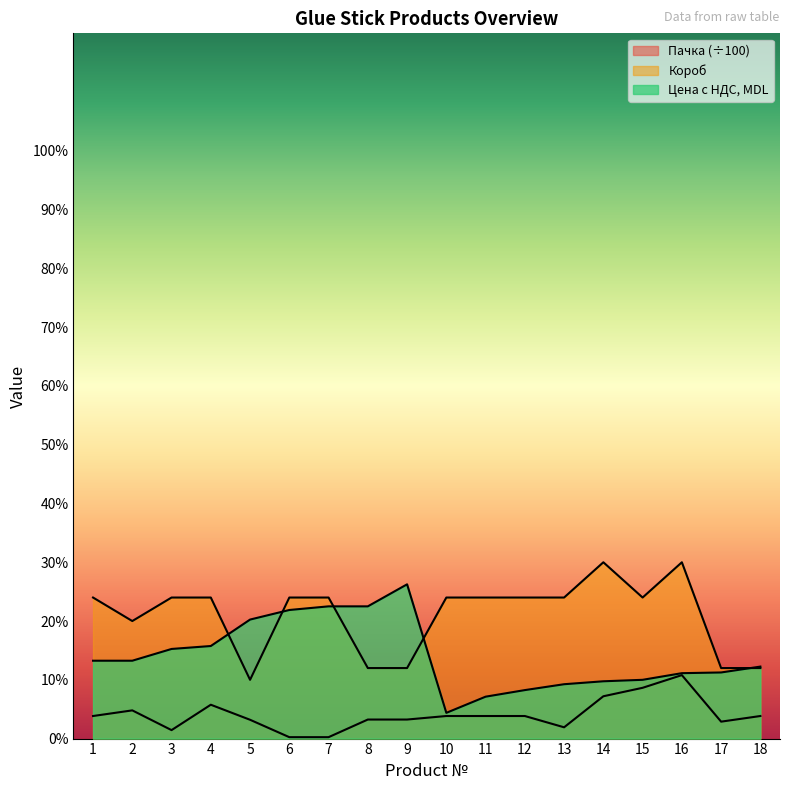

The Цена с НДС series shows 22.5 at 8. True or false?

True